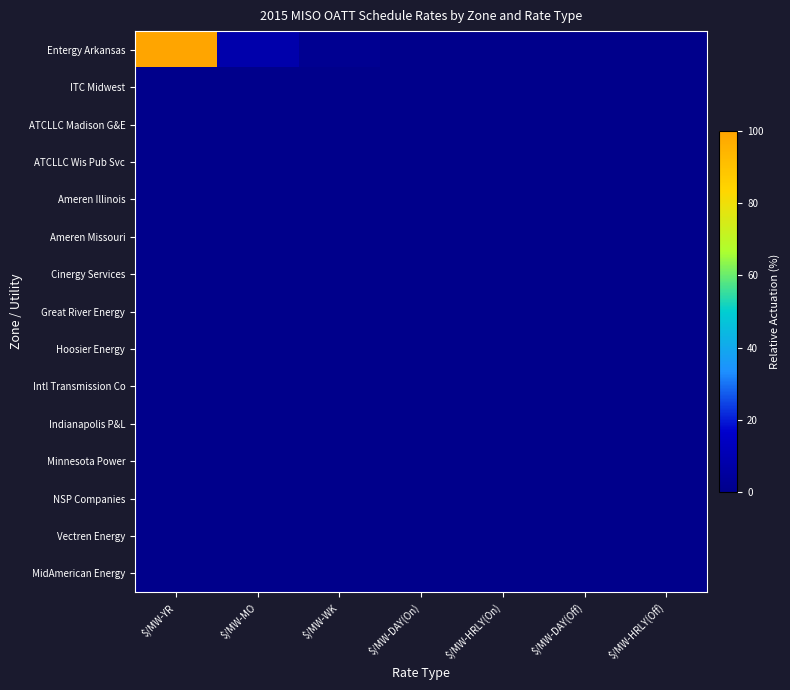

Which series has the widest spread of values?

Entergy Arkansas